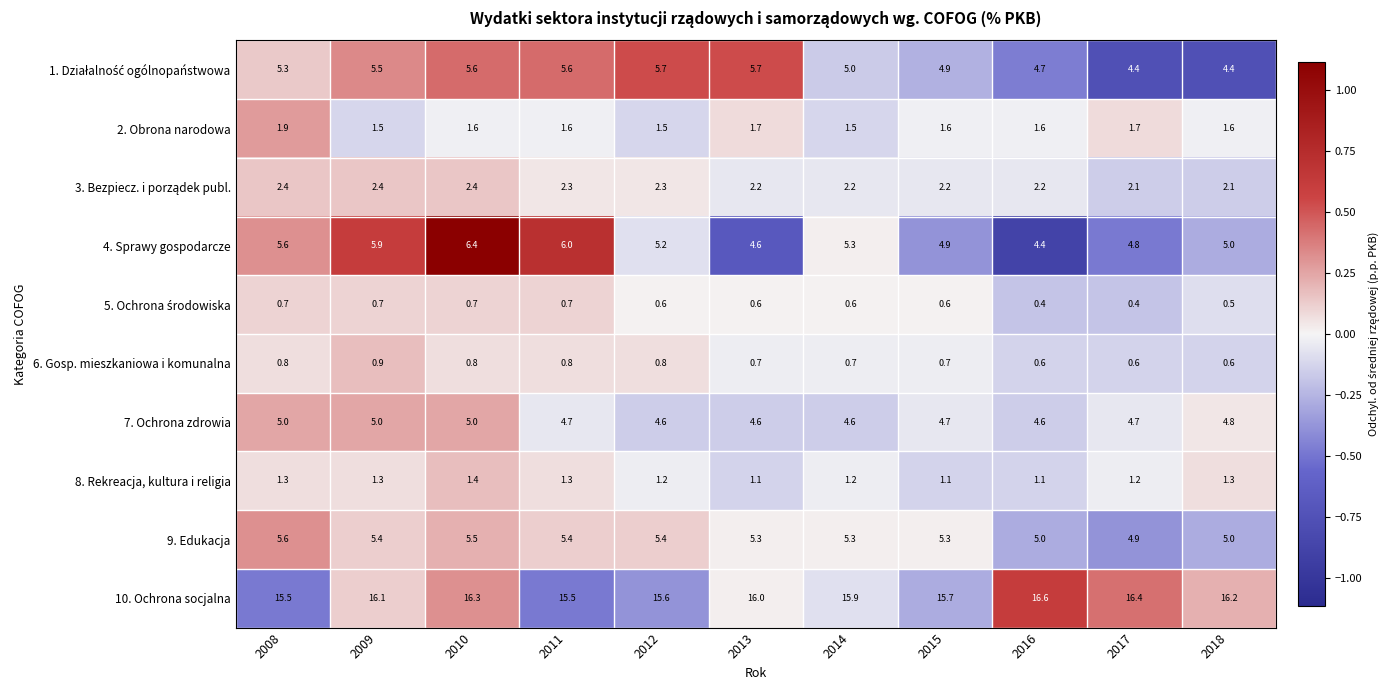

Which label corresponds to the largest value in the chart?

2016